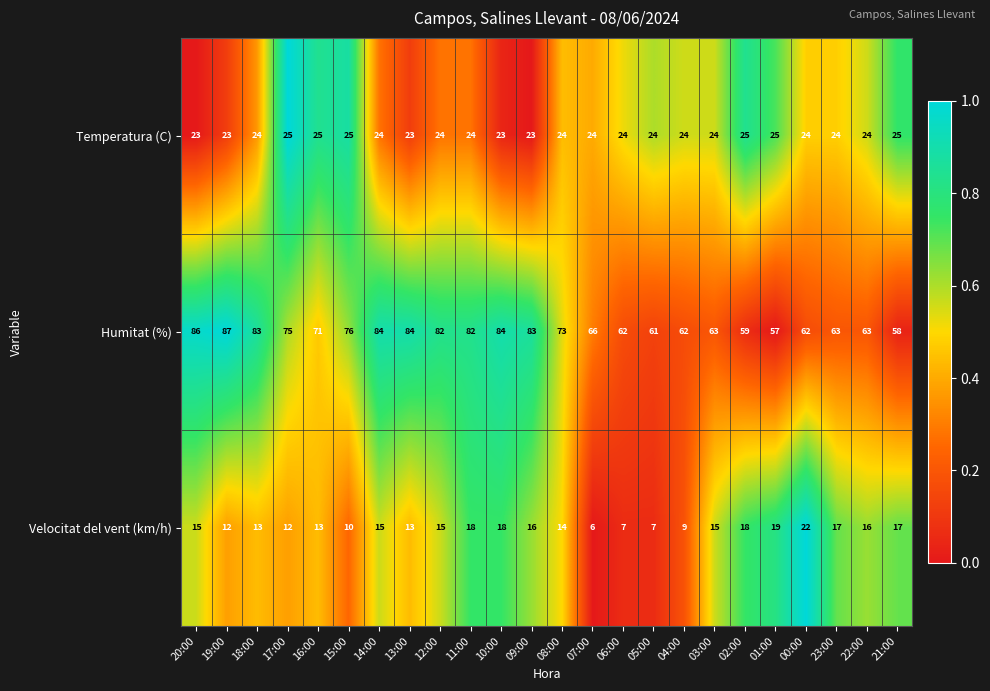

Where is Humitat (%) nearest to the value 72?

16:00